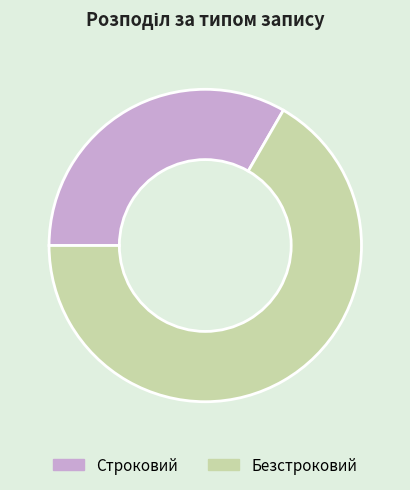

Count the number of slices in the pie.

2